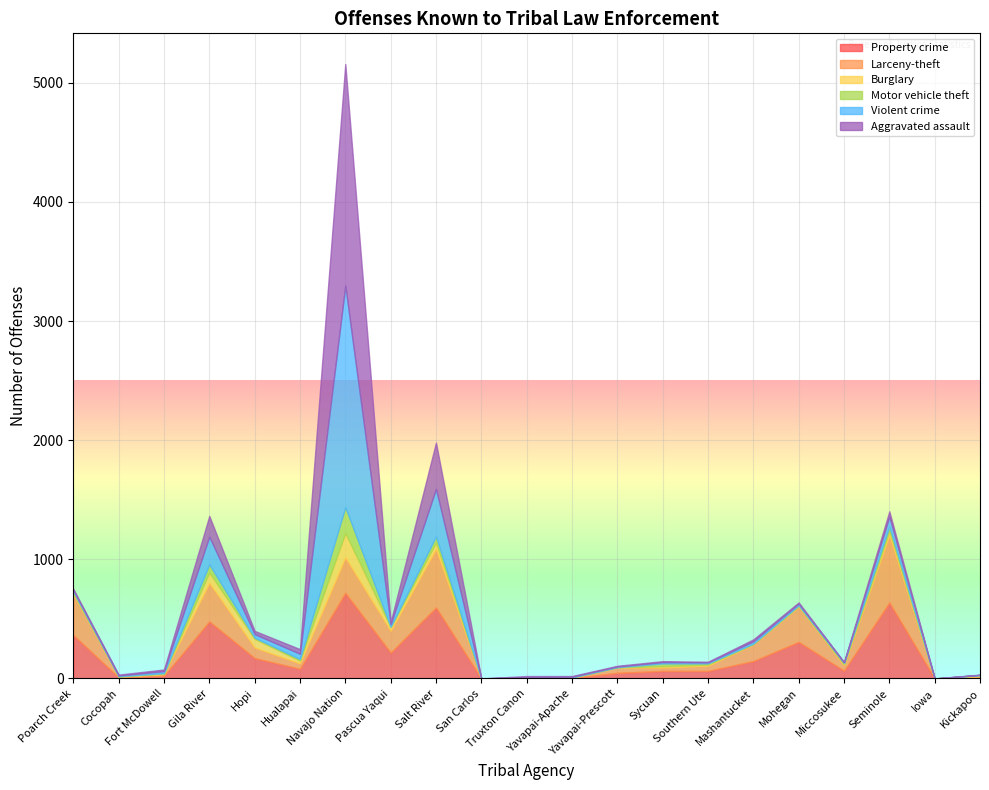

Is the value of Violent crime at Cocopah greater than the value of Burglary at Yavapai-Prescott?

Yes